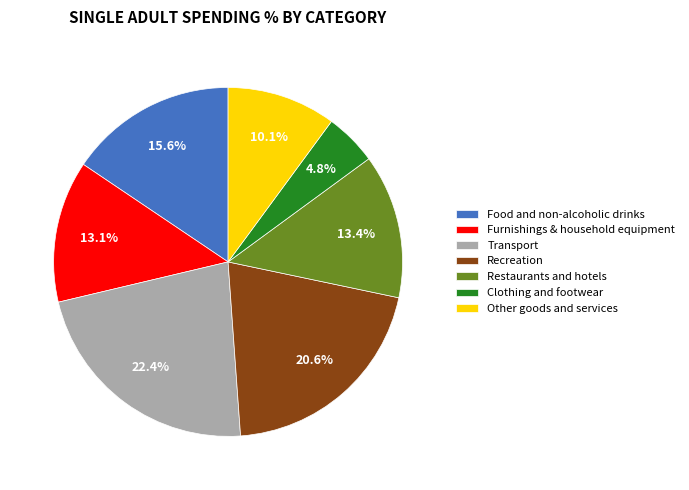

Is there any slice that represents more than half of the pie?

No